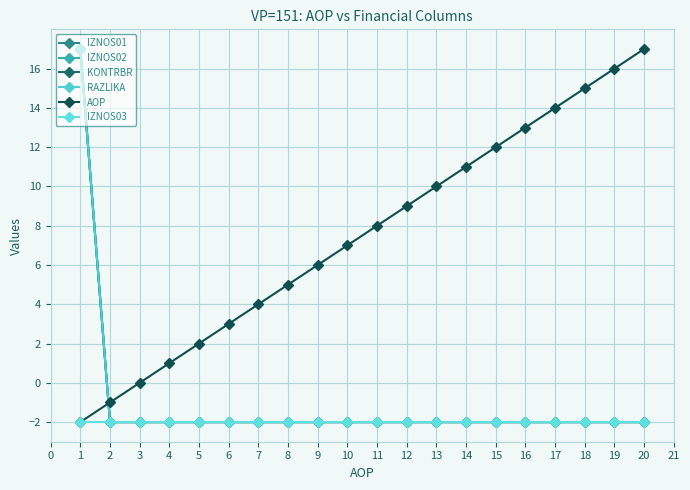

What is the sum of all IZNOS03 values?

-40